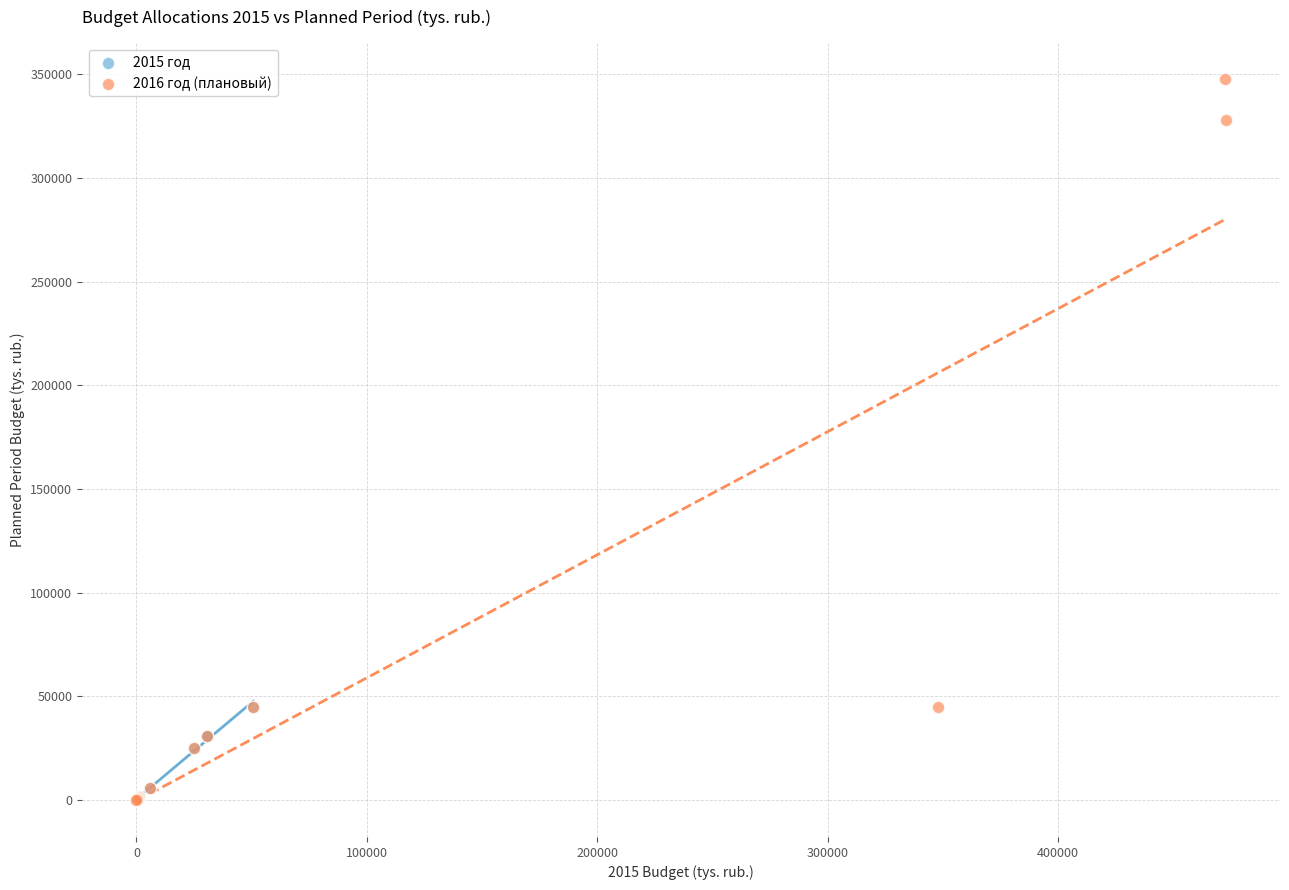

Which series has the largest Y range (max minus min)?

2016 год (плановый)